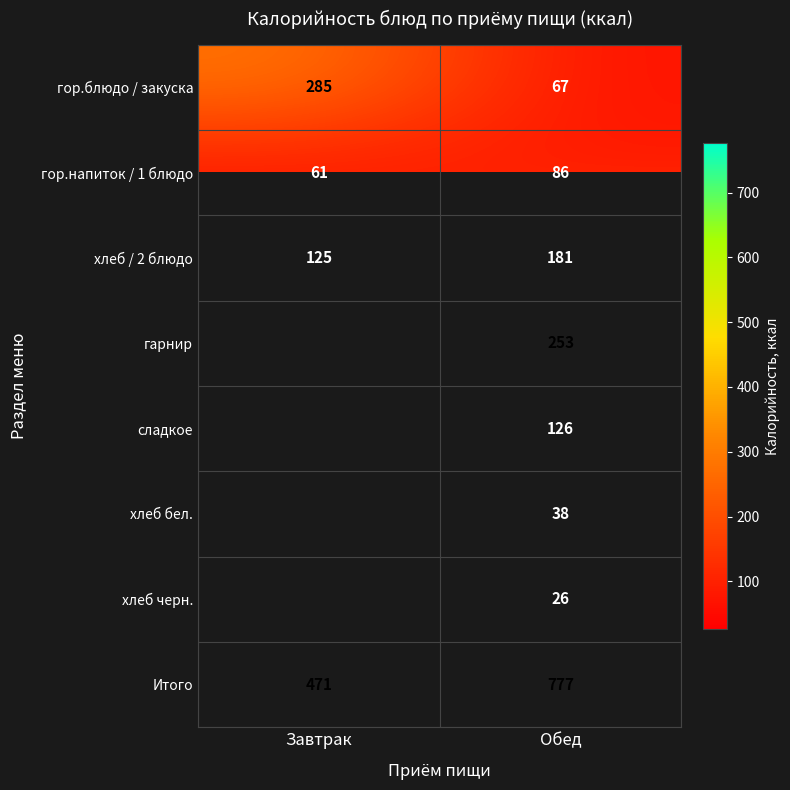

Rank the series at Обед from highest to lowest value.

Итого, гарнир, хлеб / 2 блюдо, сладкое, гор.напиток / 1 блюдо, гор.блюдо / закуска, хлеб бел., хлеб черн.